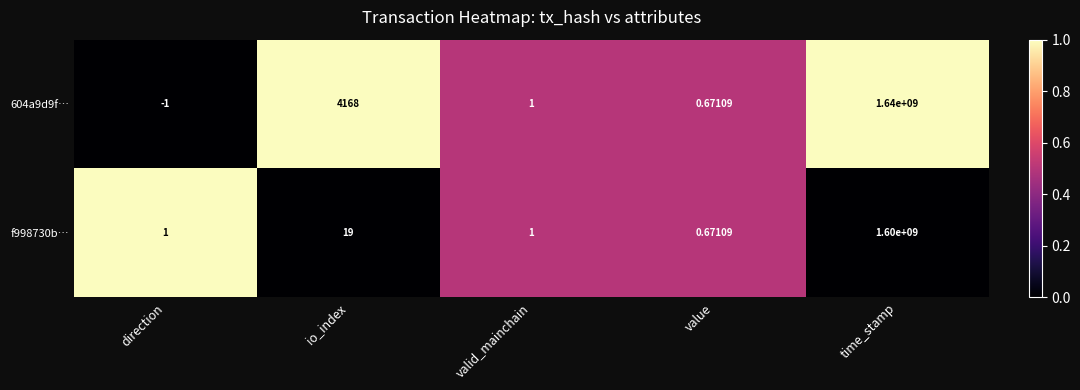

At which category is the sum across all series the highest?

time_stamp